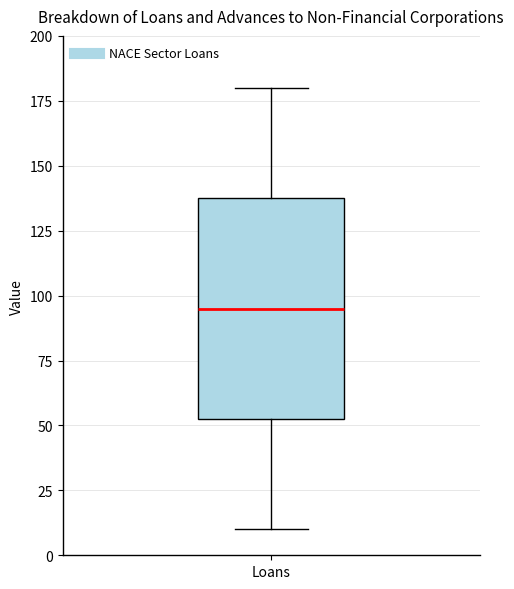

Read this box plot against the y-axis: the position of the median line, the range covered by the box, and the ends of both whiskers. The values are not printed on the chart, so give them approximately, as read against the axis.

median 95, box 55 to 140, whiskers 10 to 180